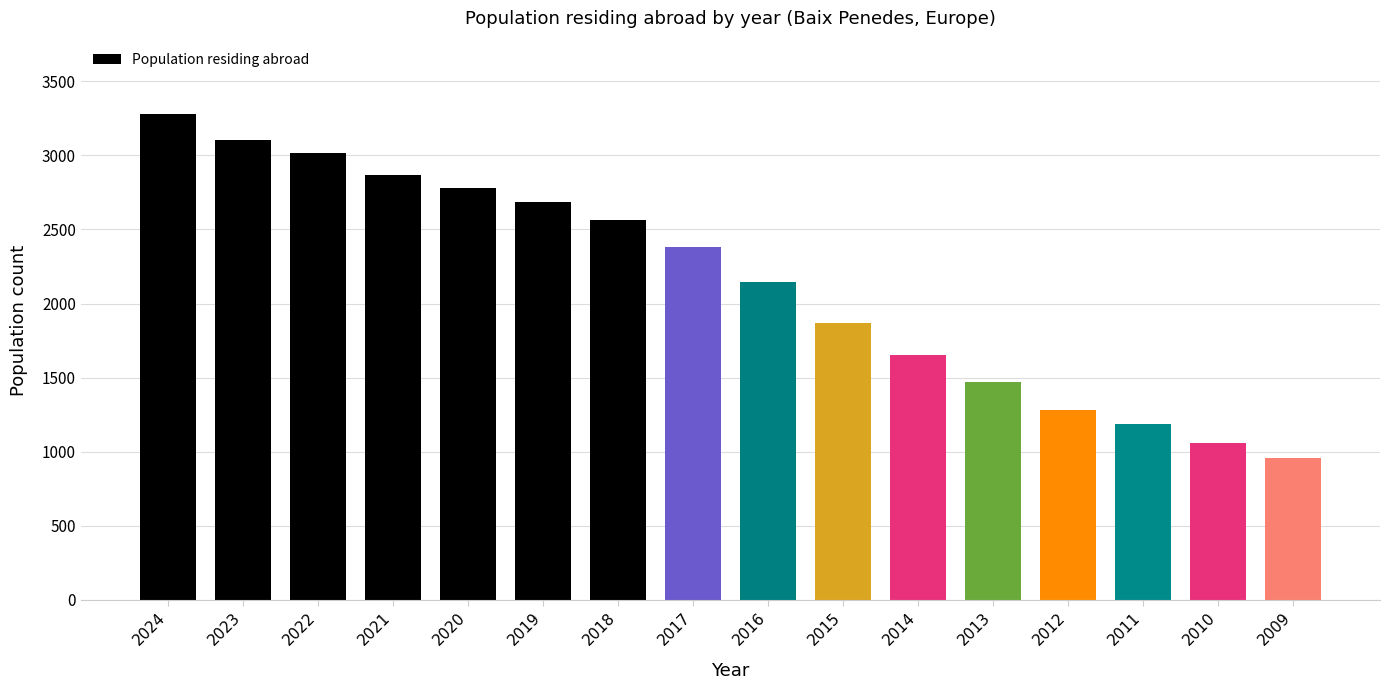

The value at 2023 is 1471. True or false?

False